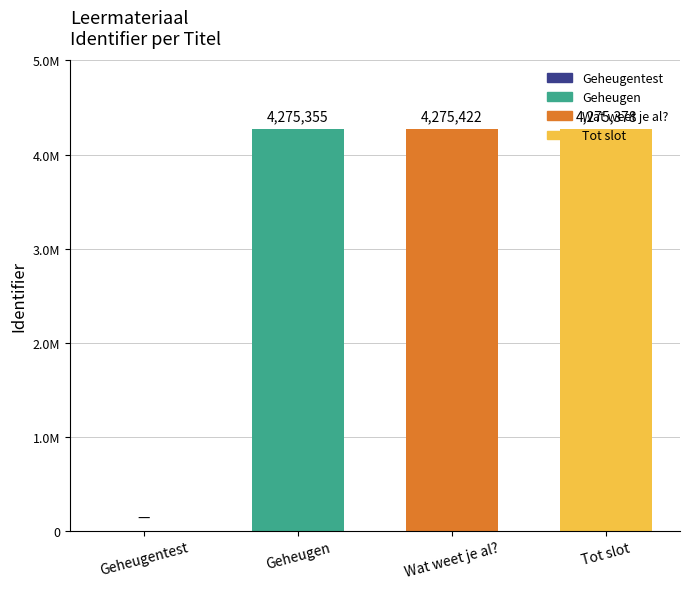

Does the chart contain stacked bars?

No